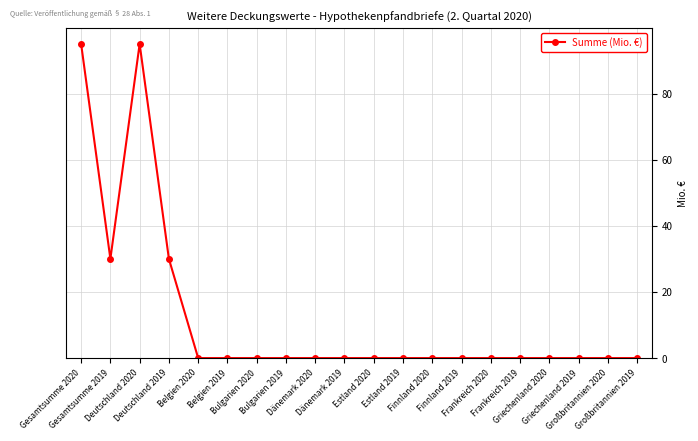

What is the difference between the second highest and minimum values?

95